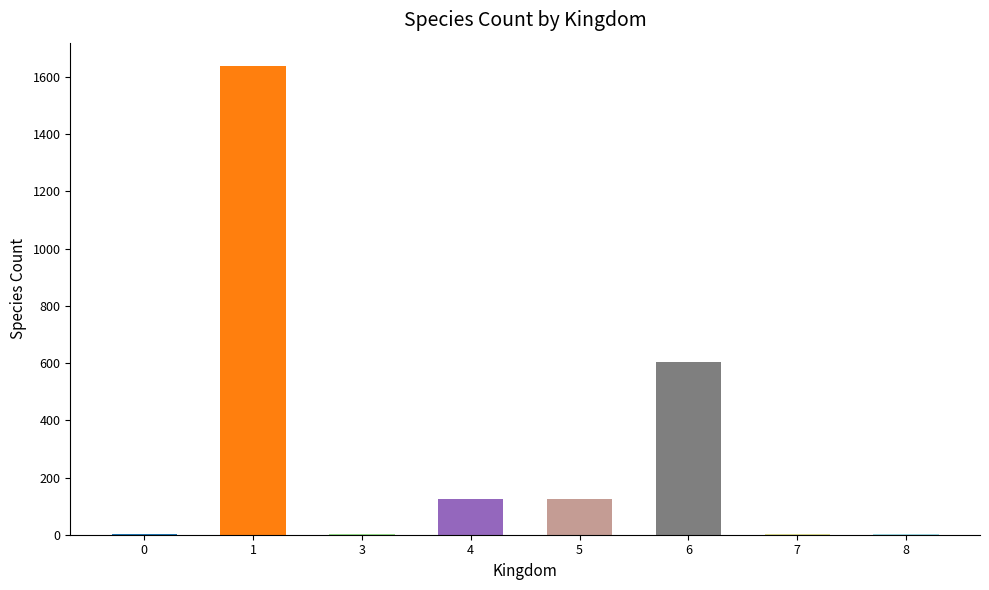

Is it true that the value at 4 is 210?

False